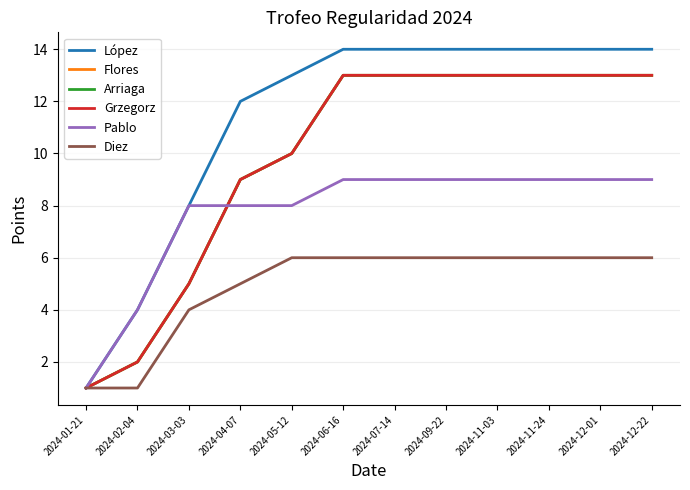

Does the chart have visible grid lines?

Yes